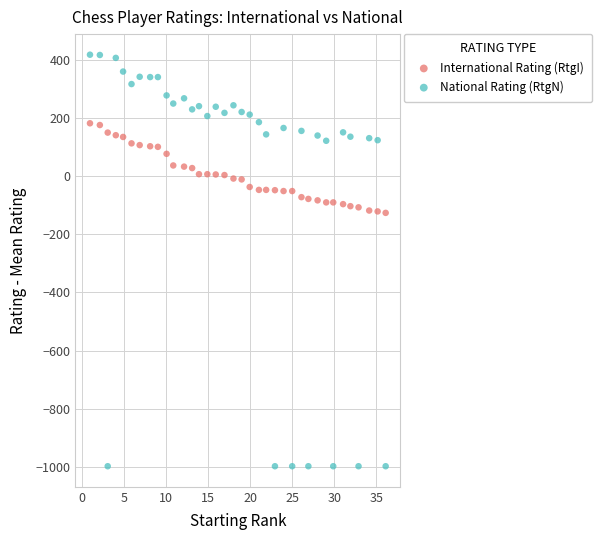

Which series reaches the minimum Y coordinate?

National Rating (RtgN)